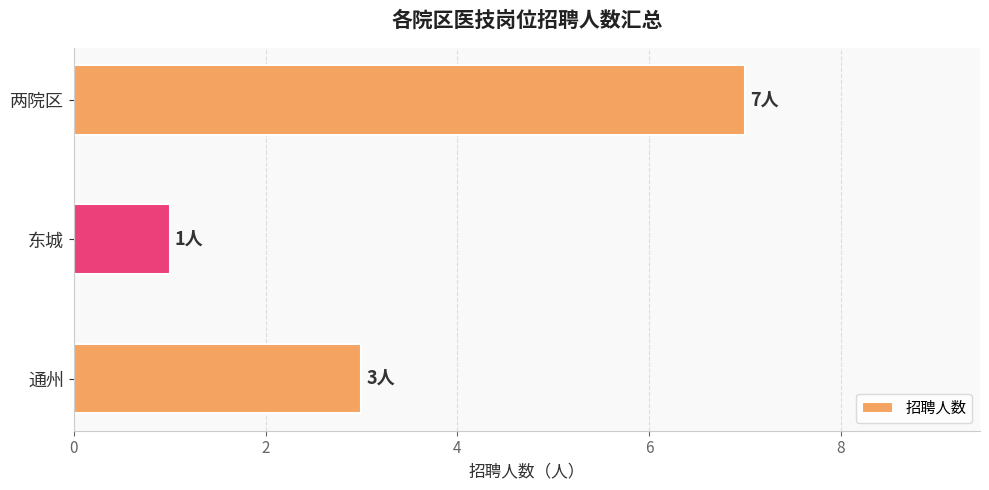

The value at 两院区 is 4. True or false?

False